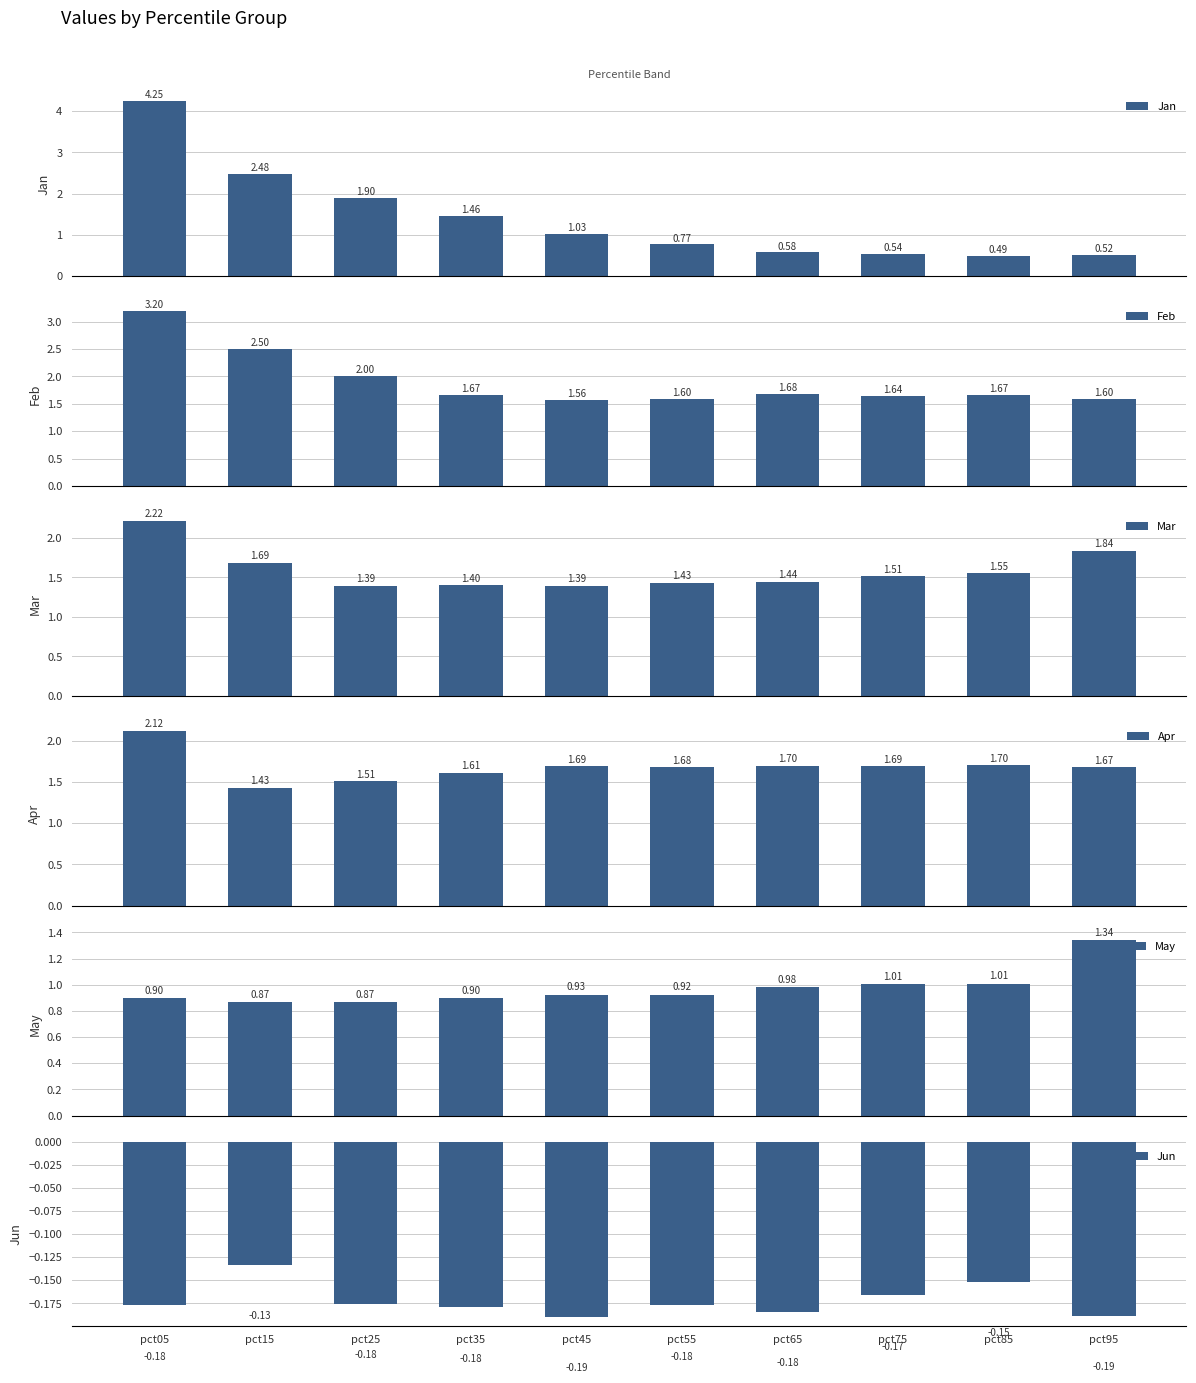

What are all the series names shown in the legend?

Jan, Feb, Mar, Apr, May, Jun